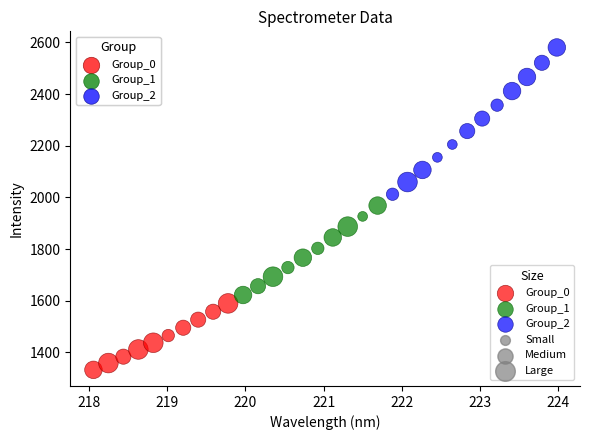

Which series reaches the minimum Y coordinate?

Group_0